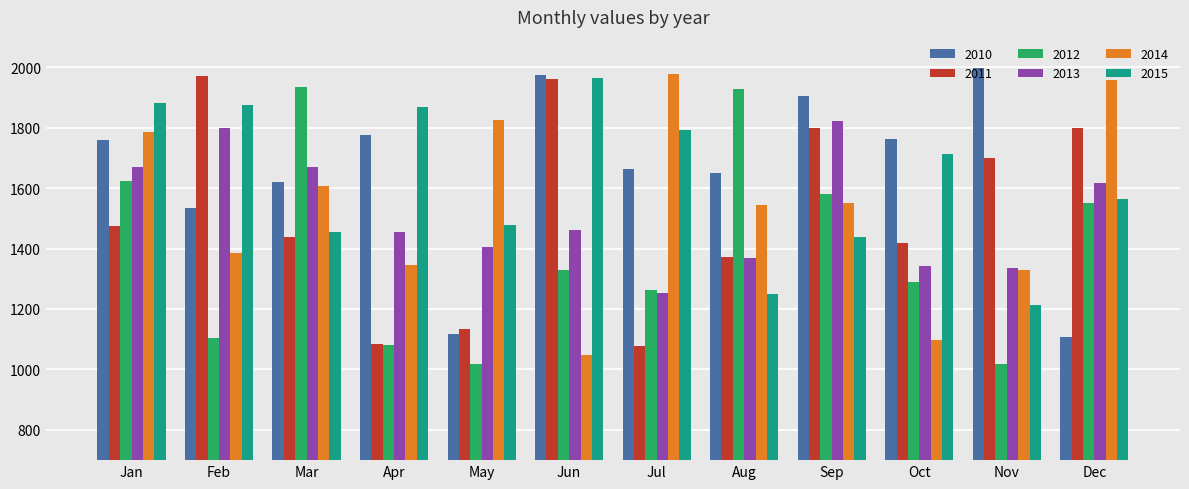

What is the value of the 2010 bar at the 8th from the left?

1650